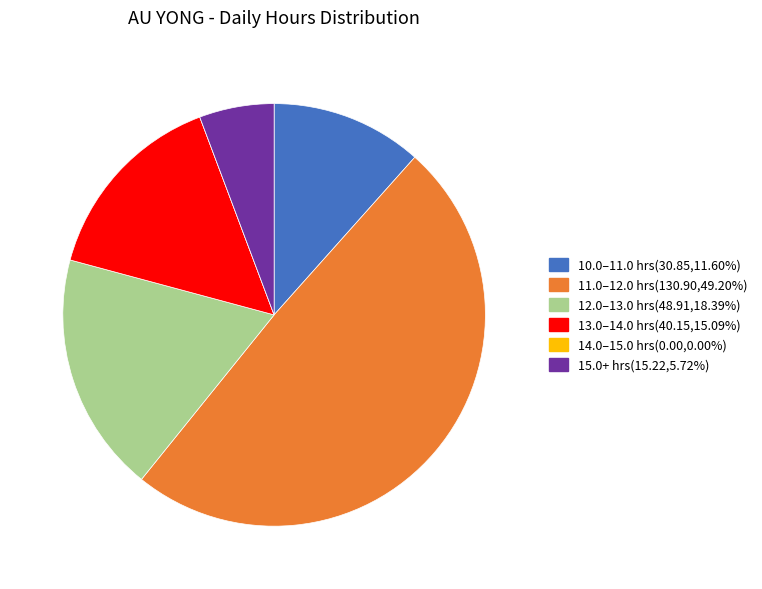

Is there a majority slice in this chart?

No